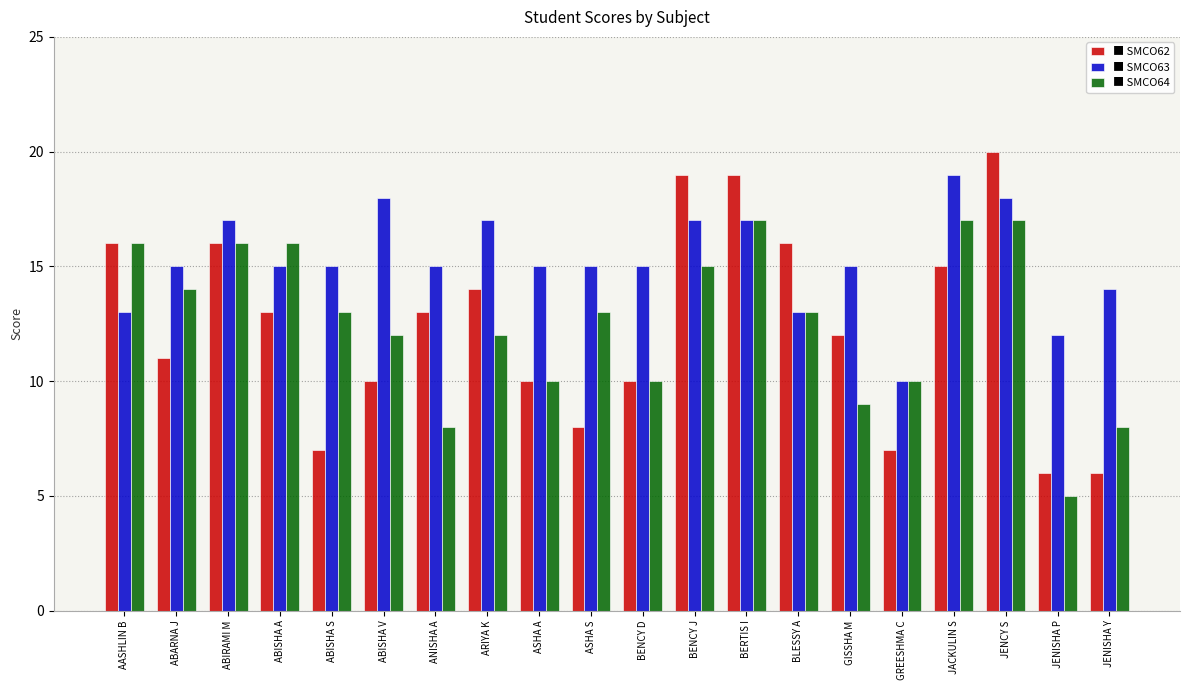

At which category does the chart reach its minimum across all series?

JENISHA P